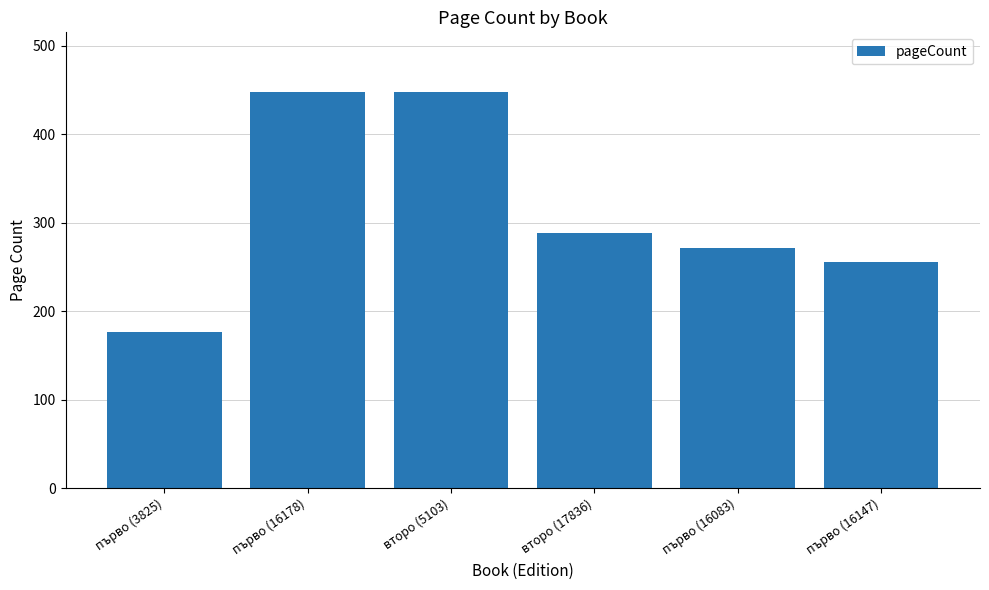

What is the value of the 4th bar from the left?

288